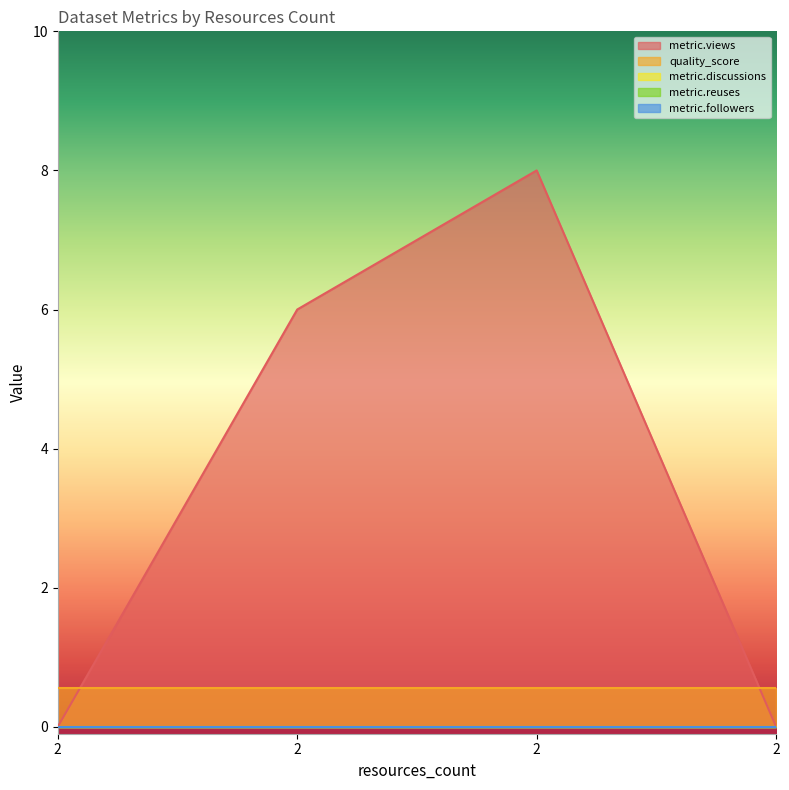

Does the chart display data point markers on the line(s)?

No